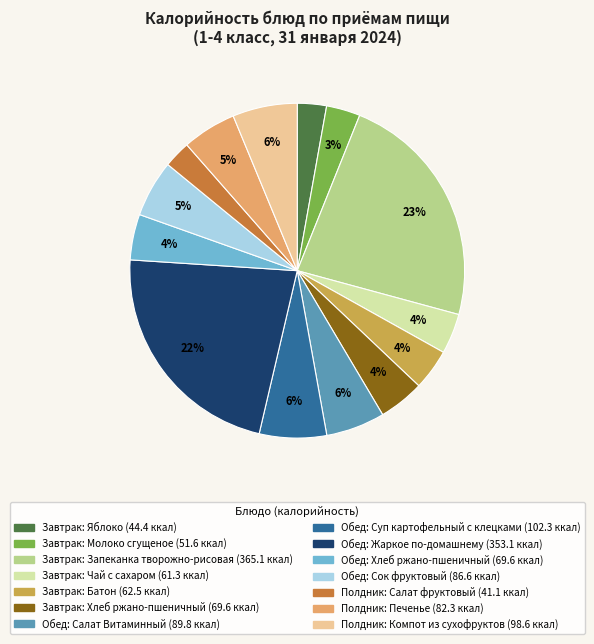

How many segments does this pie chart have?

14